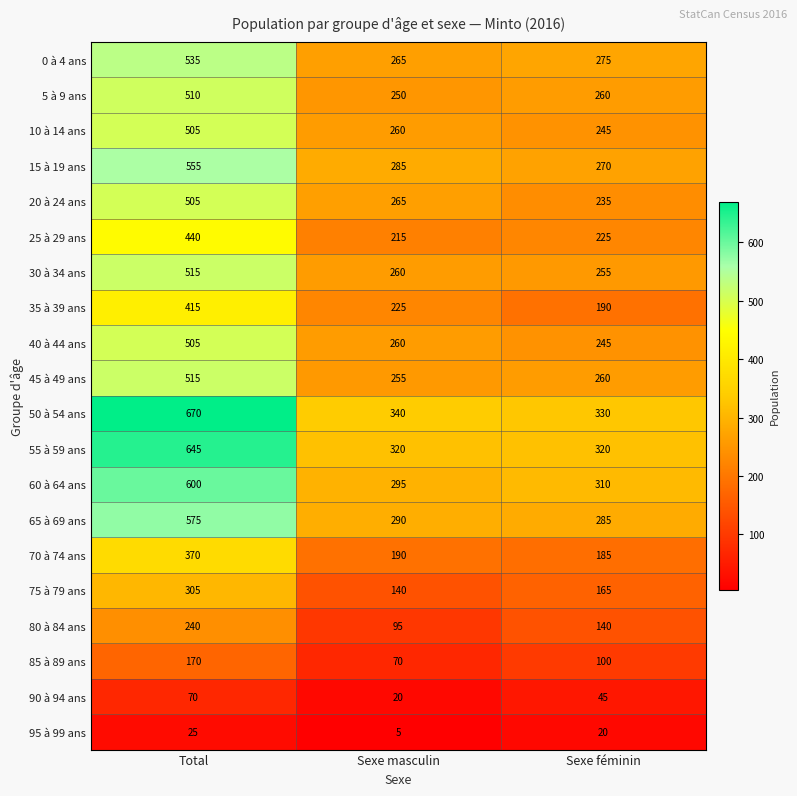

Is it true that 35 à 39 ans equals 319 at Sexe féminin?

False